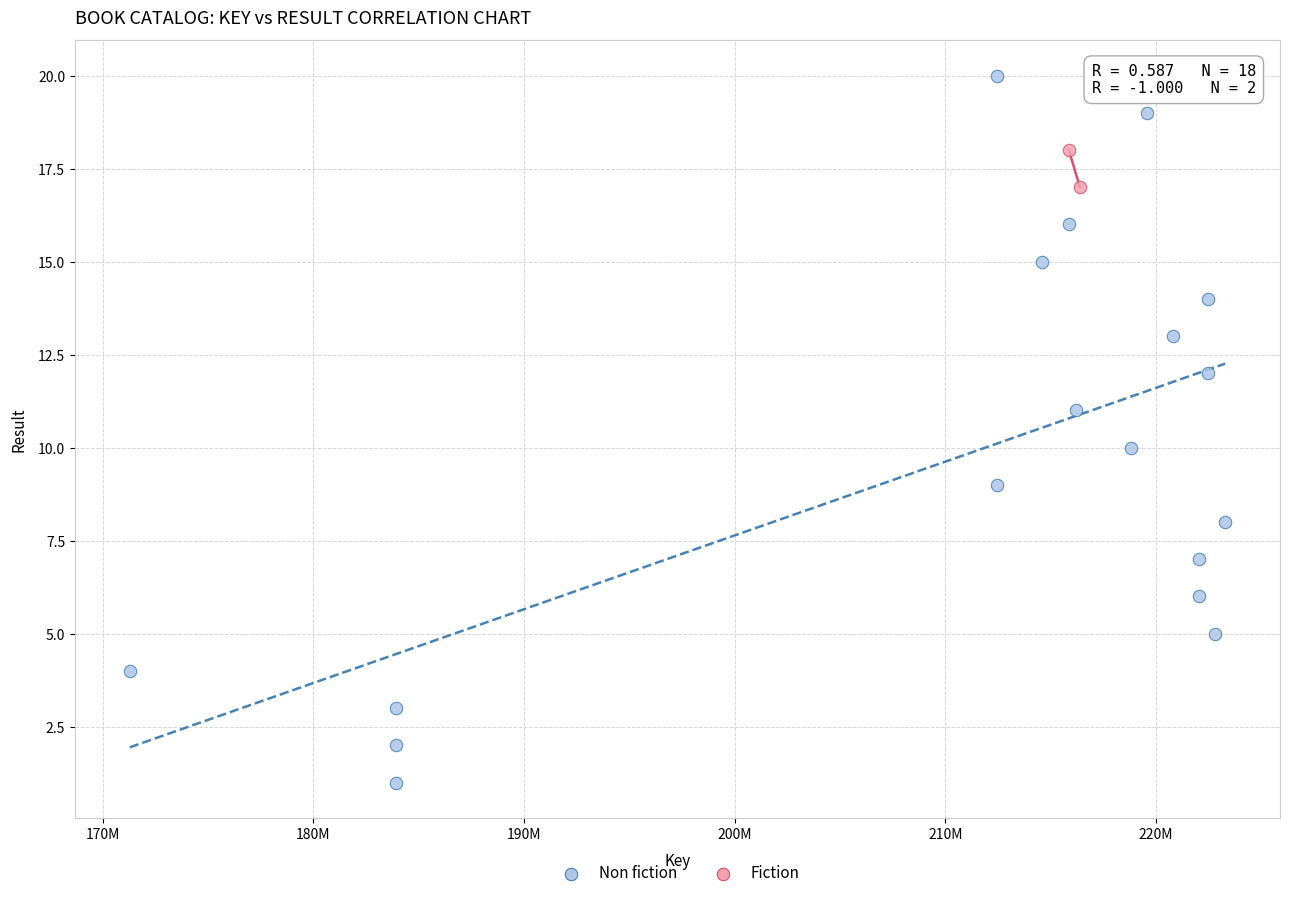

What are all the series names shown in the legend?

Non fiction, Fiction